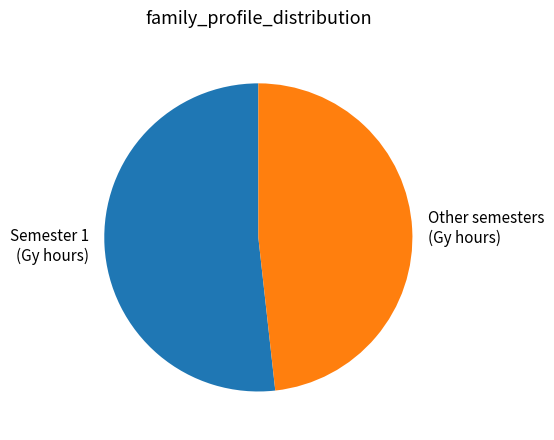

Which category has the biggest portion of the pie?

Semester 1 (Gy hours)